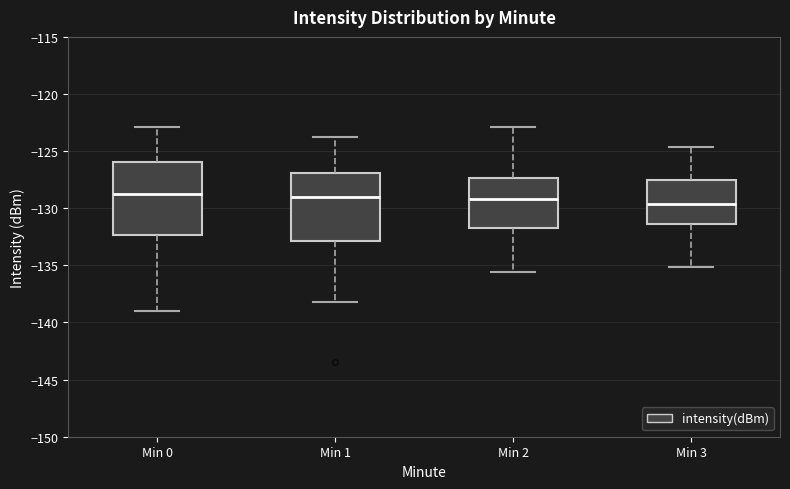

Reading left to right, transcribe this box plot: for each box, give where its median line is, the range the box spans, and where its two whiskers end, as read against the y-axis. The values are not printed on the chart, so give them approximately, as read against the axis.

Min 0: median -128.5, box -132.5 to -126.0, whiskers -139.0 to -123.0
Min 1: median -129.0, box -133.0 to -127.0, whiskers -138.0 to -124.0
Min 2: median -129.0, box -131.5 to -127.5, whiskers -135.5 to -123.0
Min 3: median -129.5, box -131.5 to -127.5, whiskers -135.0 to -124.5